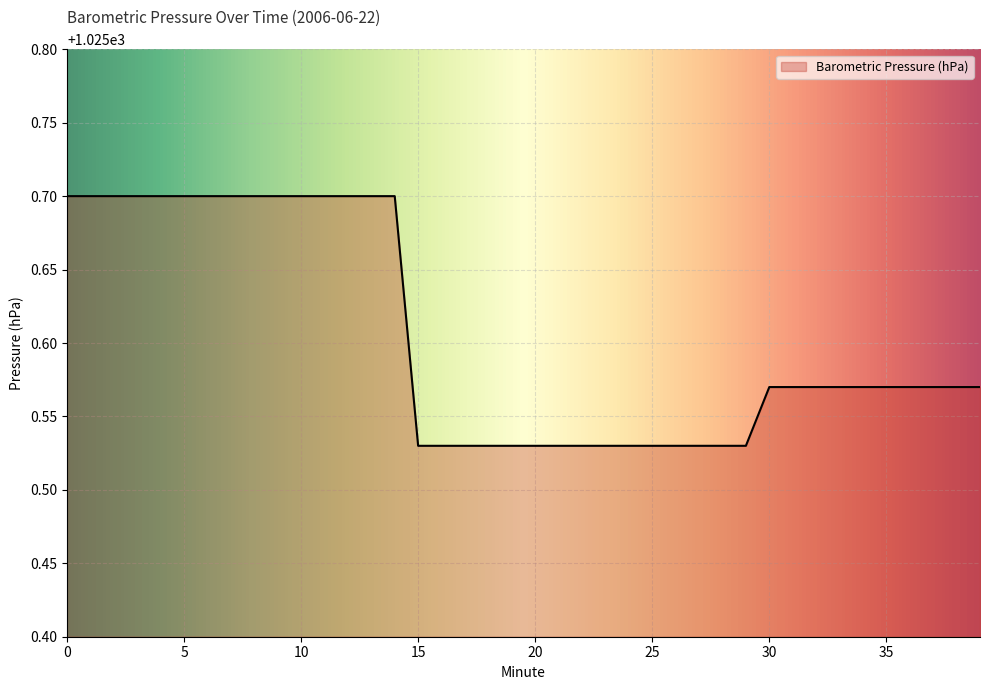

What is the maximum value shown in the chart?

1025.7